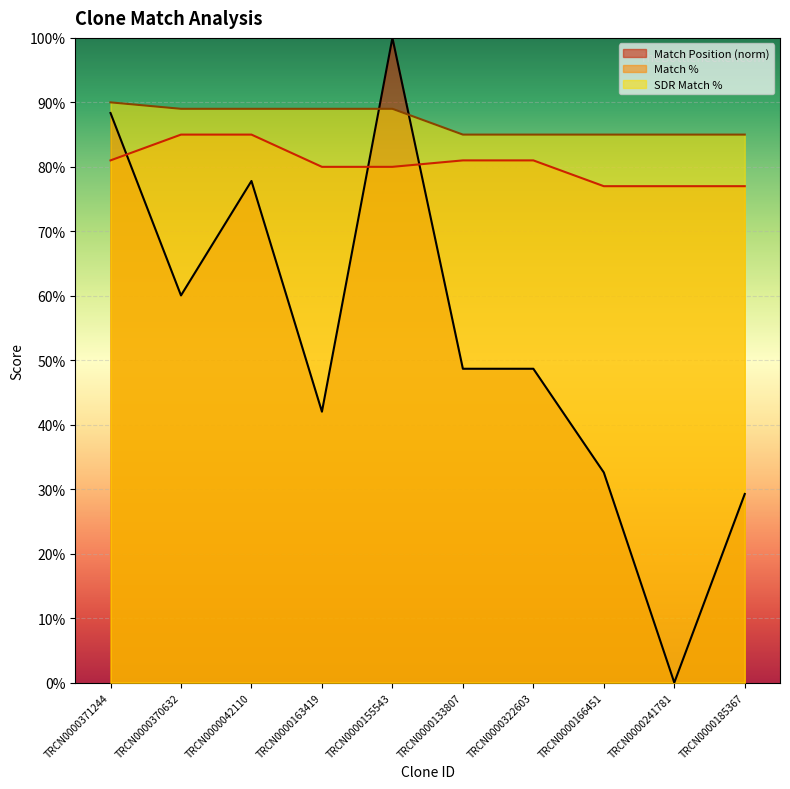

True or false: SDR Match % and Match % intersect in this chart.

False